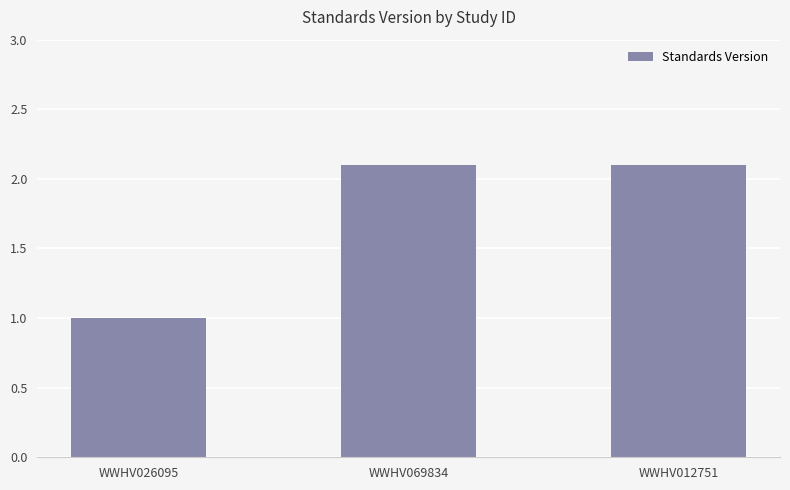

What is the label of the 1st bar from the right?

WWHV012751